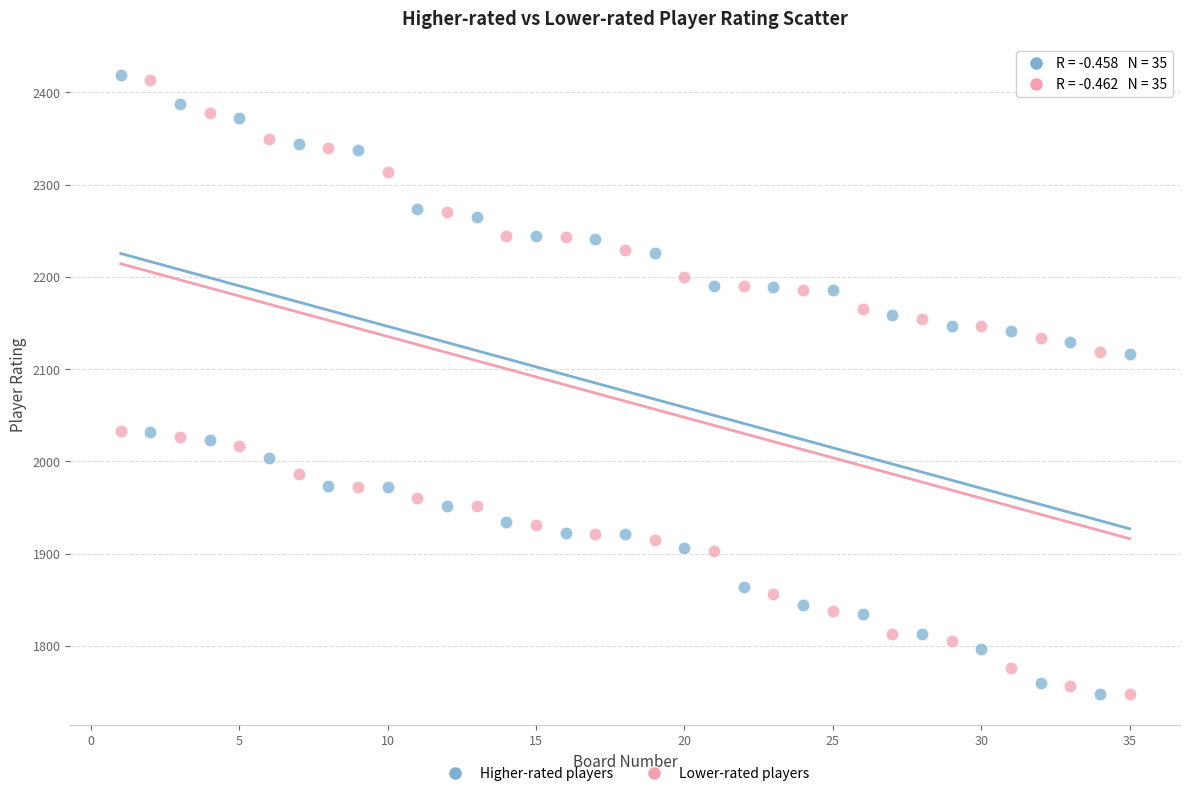

Across all data points, what is the range of X values (max minus min)?

34